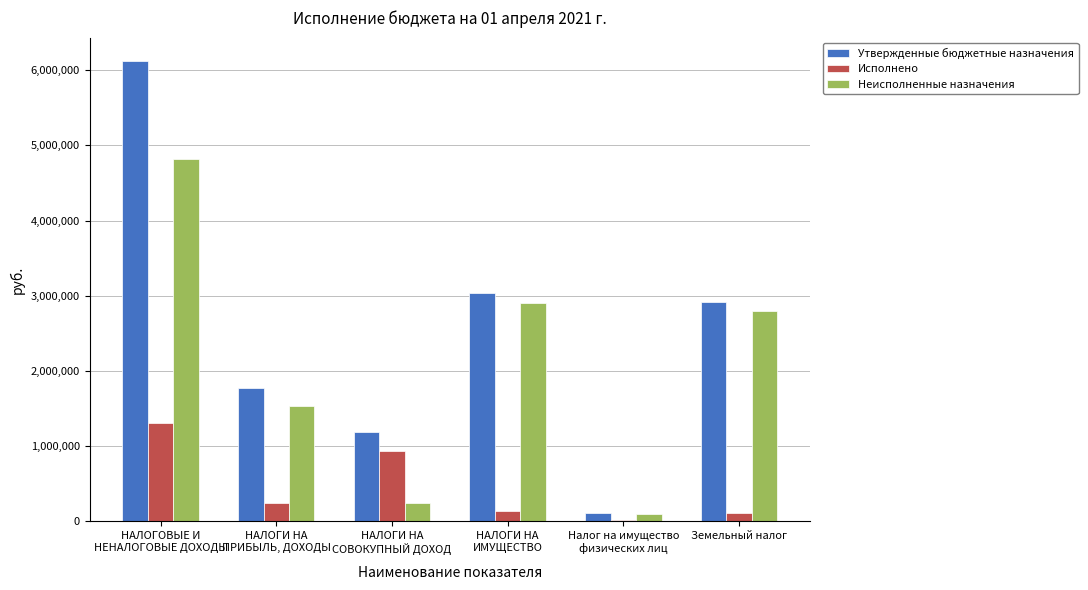

How many groups of bars are there?

6